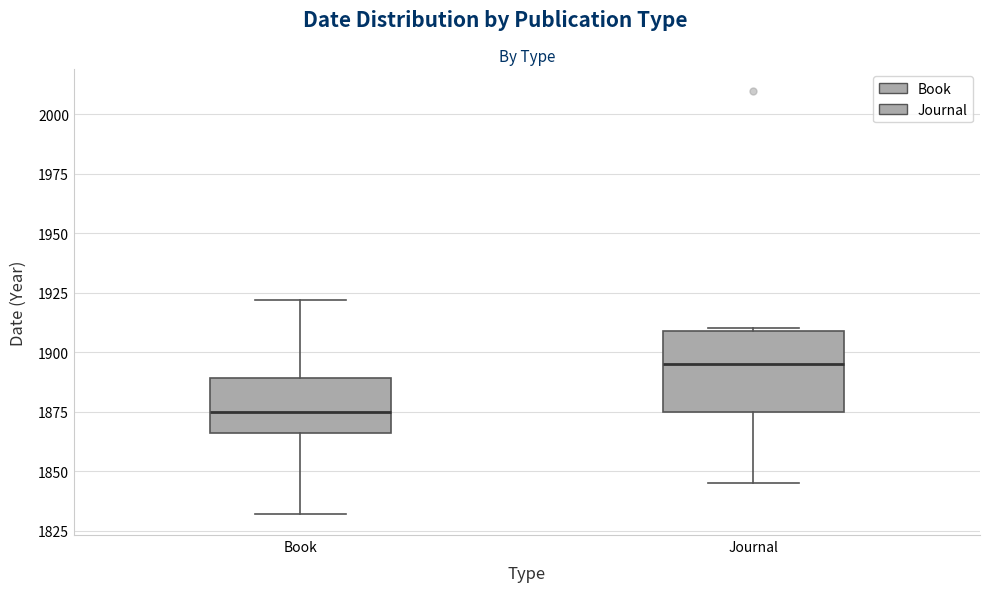

Reading left to right, read every box against the y-axis: the position of its median line, the range the box covers, and the ends of its whiskers. The values are not printed on the chart, so give them approximately, as read against the axis.

Book: median 1875, box 1865 to 1890, whiskers 1830 to 1920
Journal: median 1895, box 1875 to 1910, whiskers 1845 to 1910